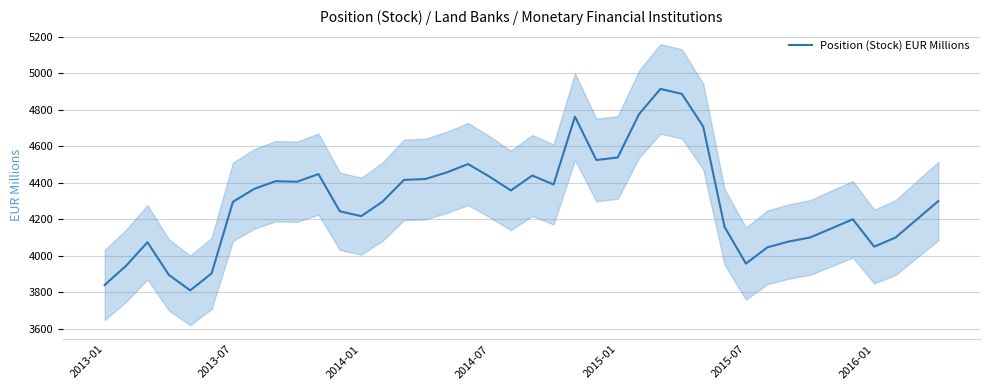

What is the sum of all values?

172026